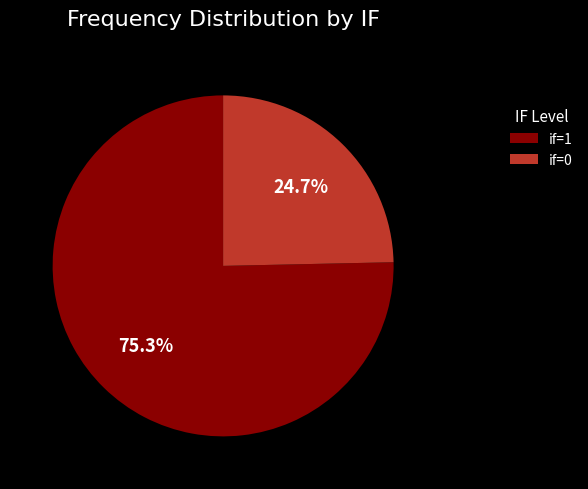

Which category has the biggest portion of the pie?

if=1